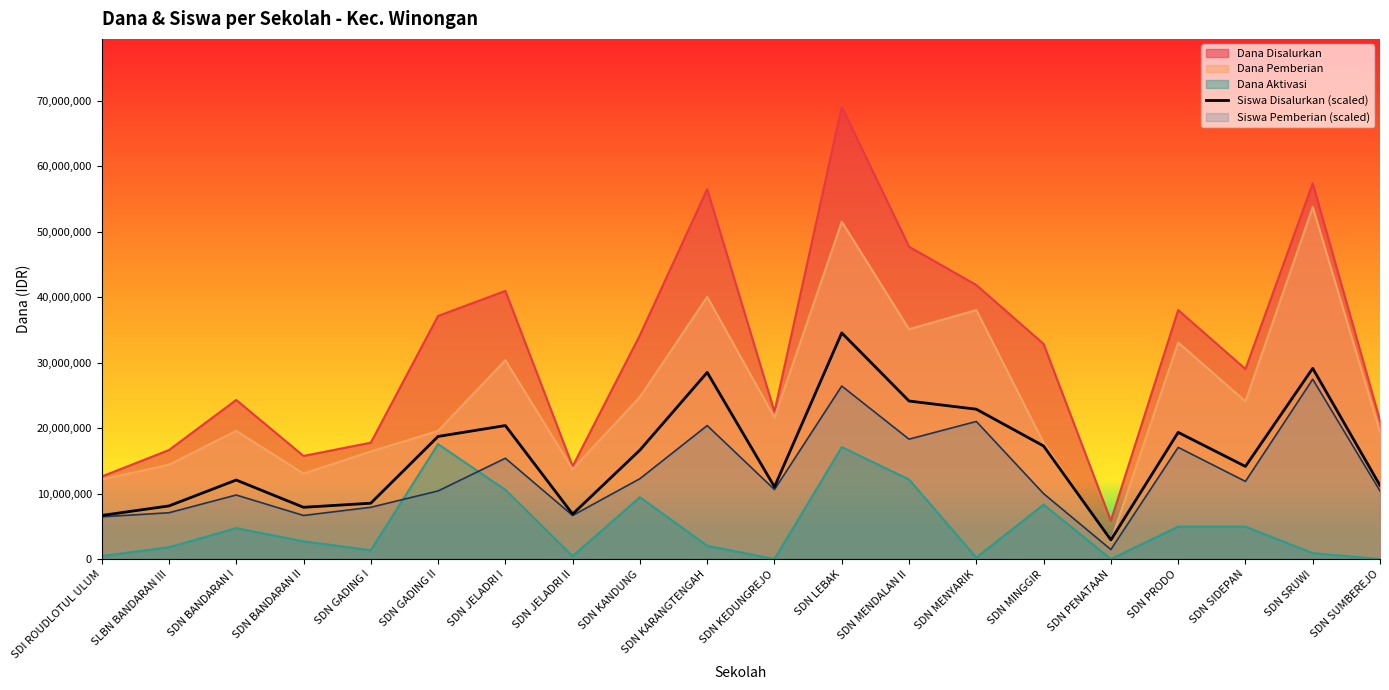

The value at SDN SRUWI is 12458832.5. True or false?

False